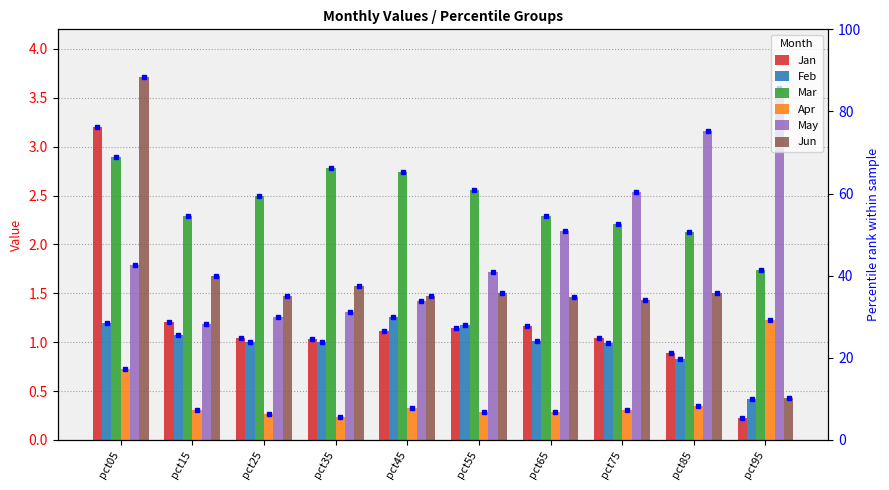

Which label corresponds to the smallest value in the chart?

pct95